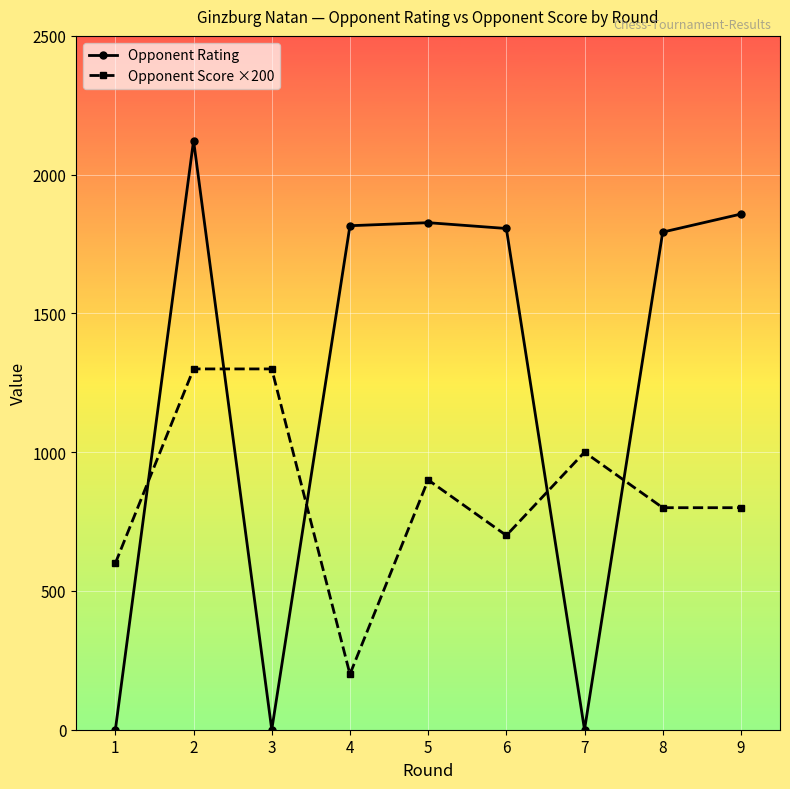

Which series has the widest spread of values?

Opponent Rating